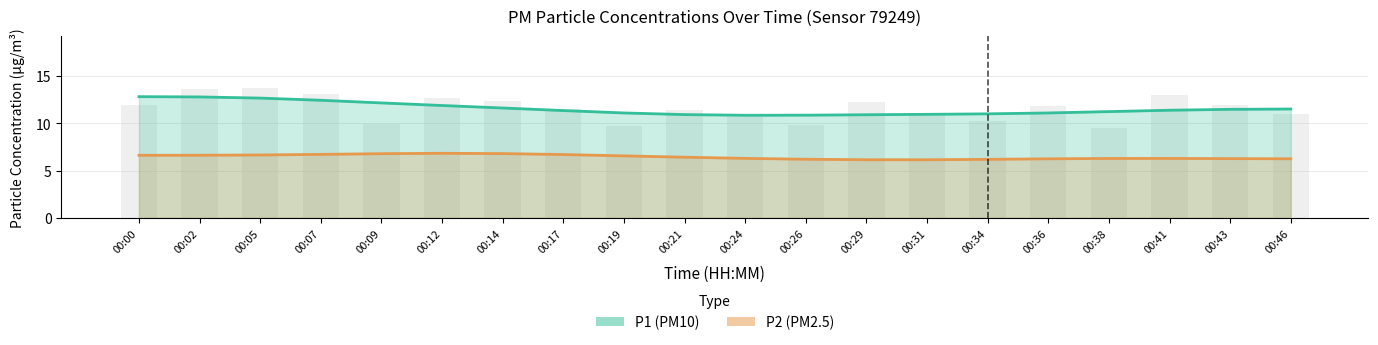

What are all the series names shown in the legend?

P1 (PM10), P2 (PM2.5)